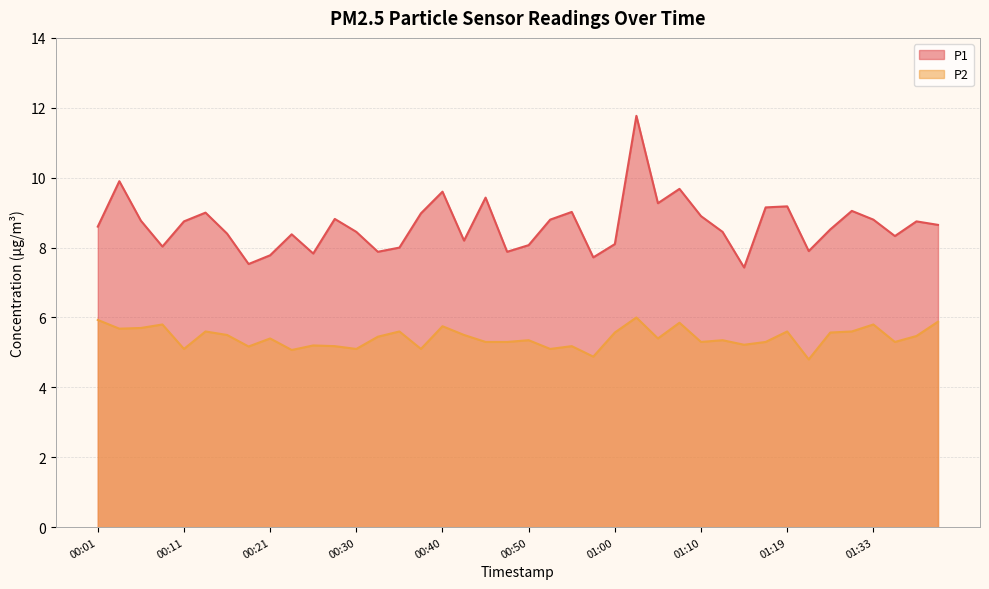

Which category has the highest value across all series?

01:02